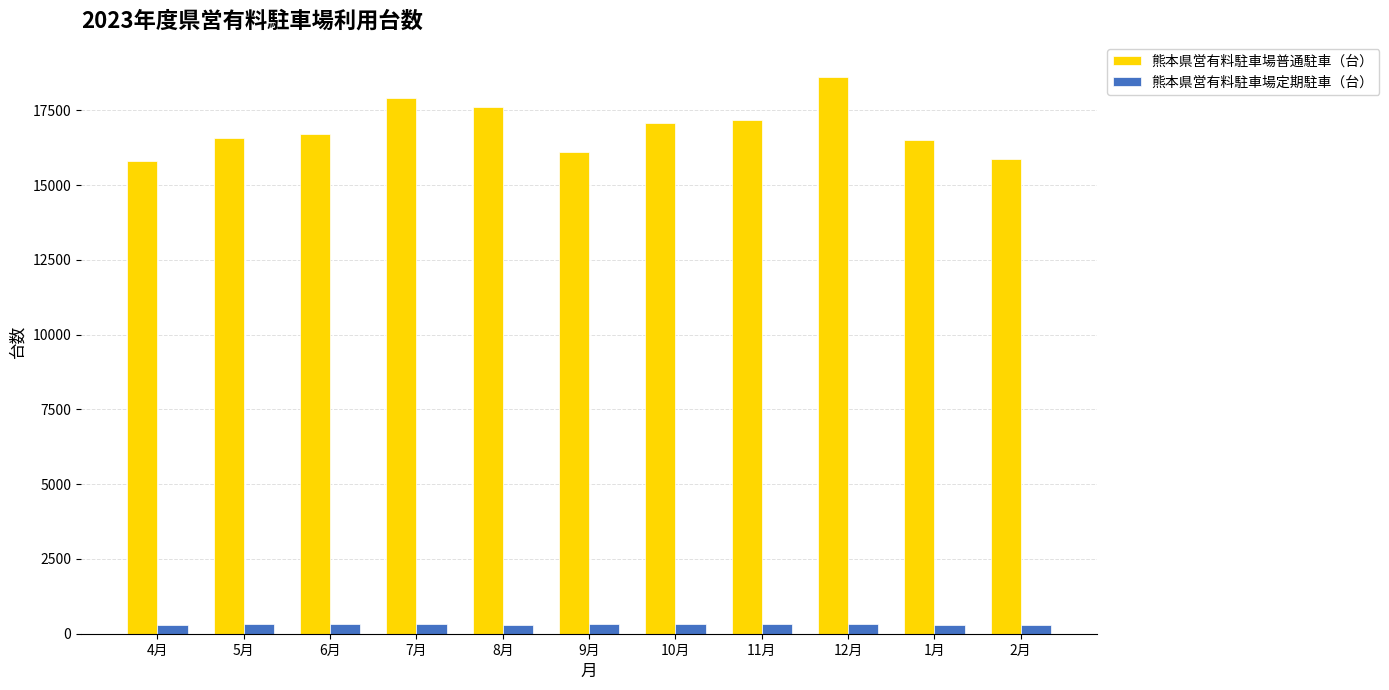

At which category does the chart reach its peak across all series?

12月